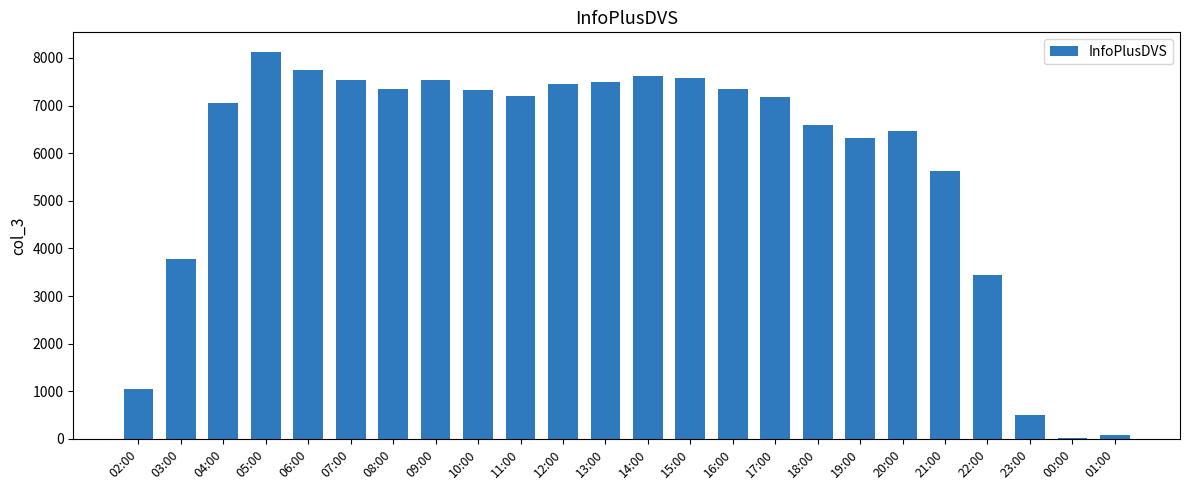

Which label corresponds to the largest value in the chart?

05:00